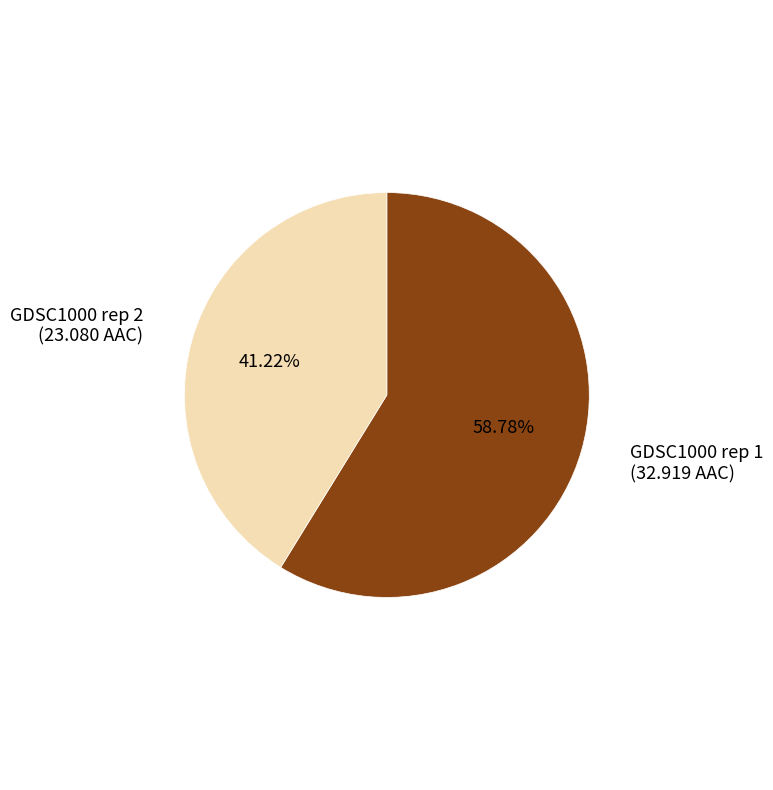

Which category has the smallest portion of the pie?

GDSC1000 rep 2